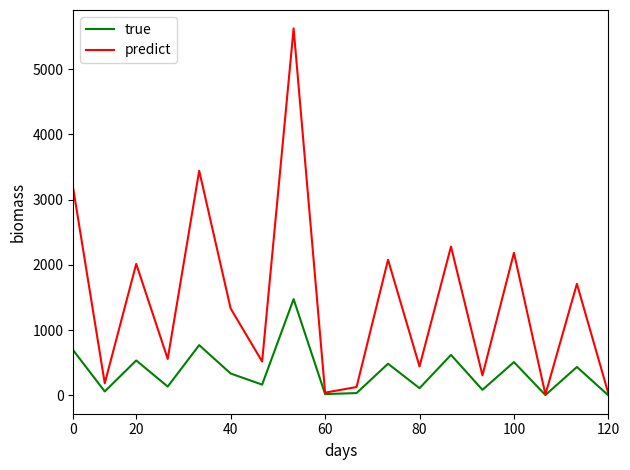

List the series in order of their overall mean, lowest first.

true, predict